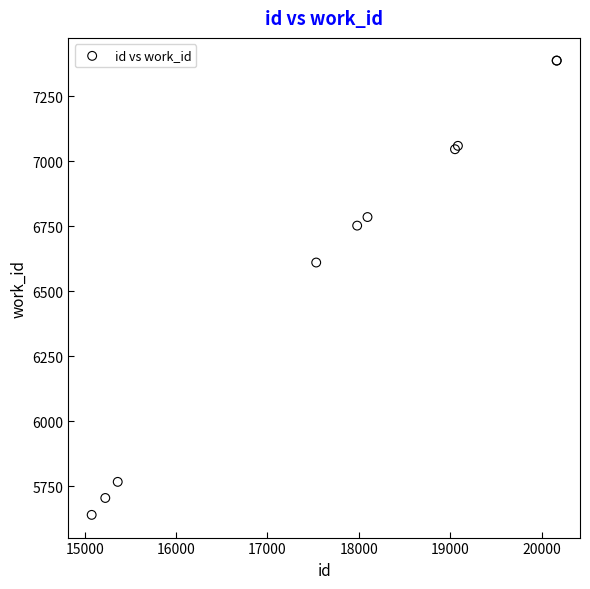

What Y value in the scatter plot is closest to 6514?

6611